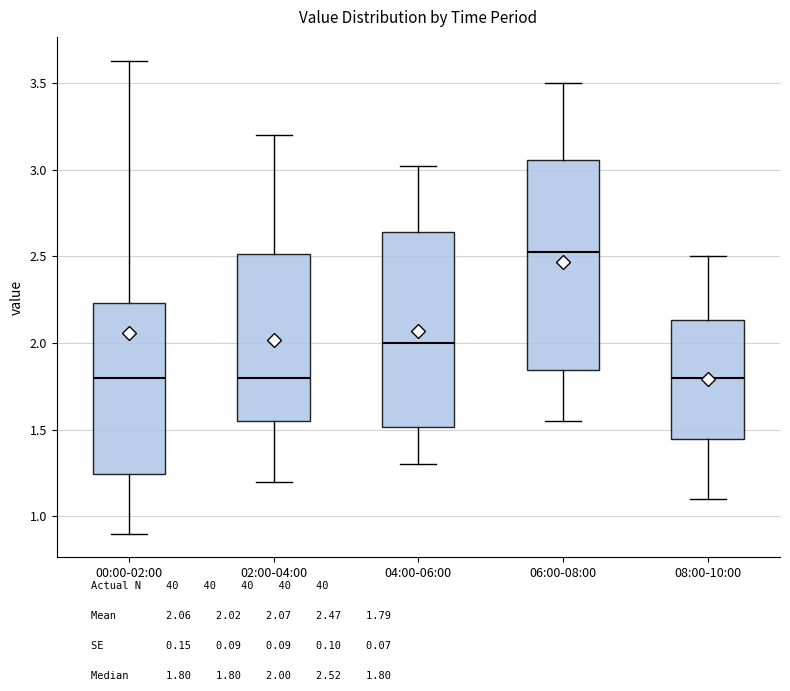

Which box is the tallest, from its lower edge to its upper edge?

06:00-08:00